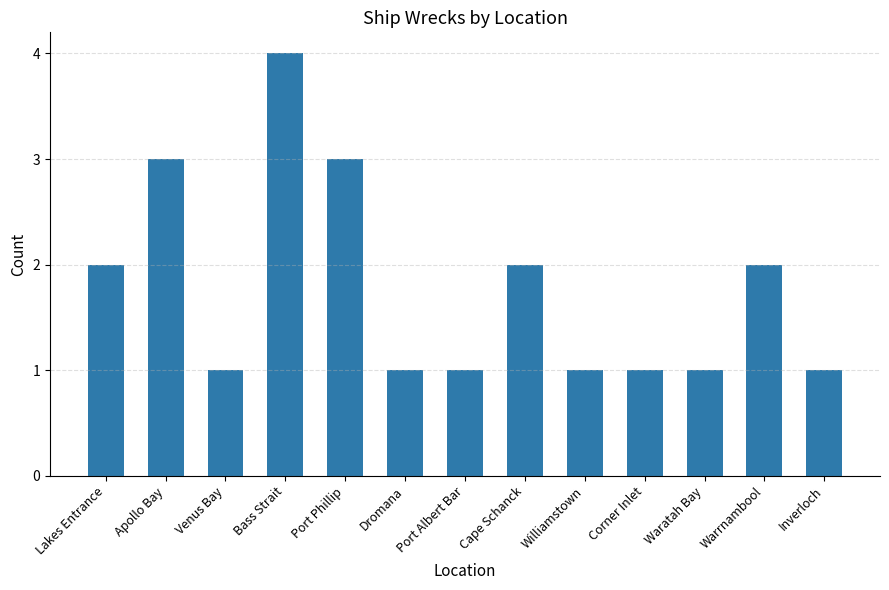

What is the average value?

2